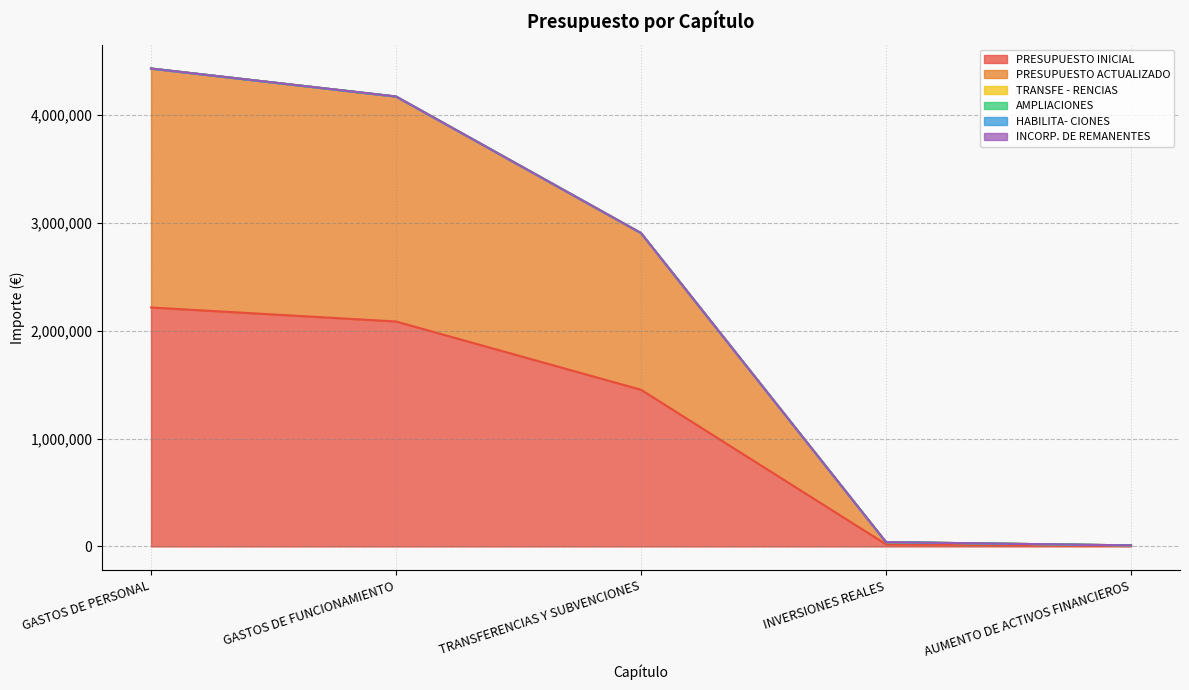

At which category is the sum across all series the highest?

GASTOS DE PERSONAL